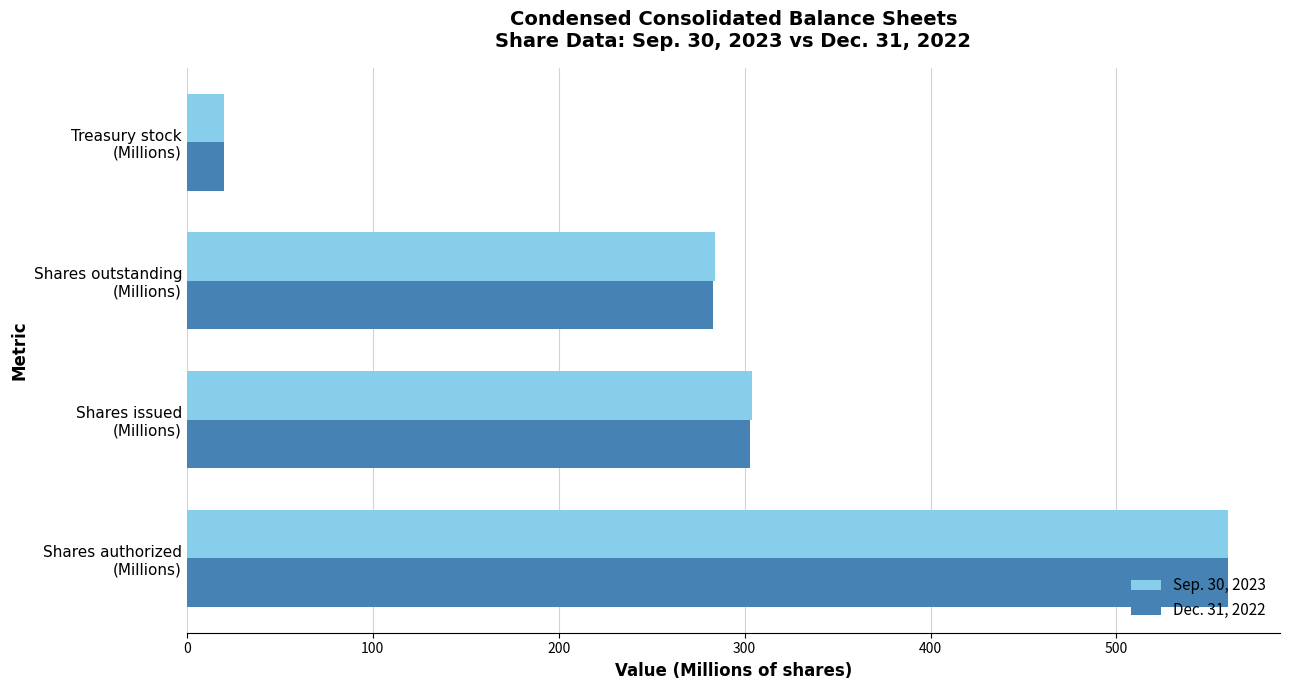

How many series are shown in this chart?

2